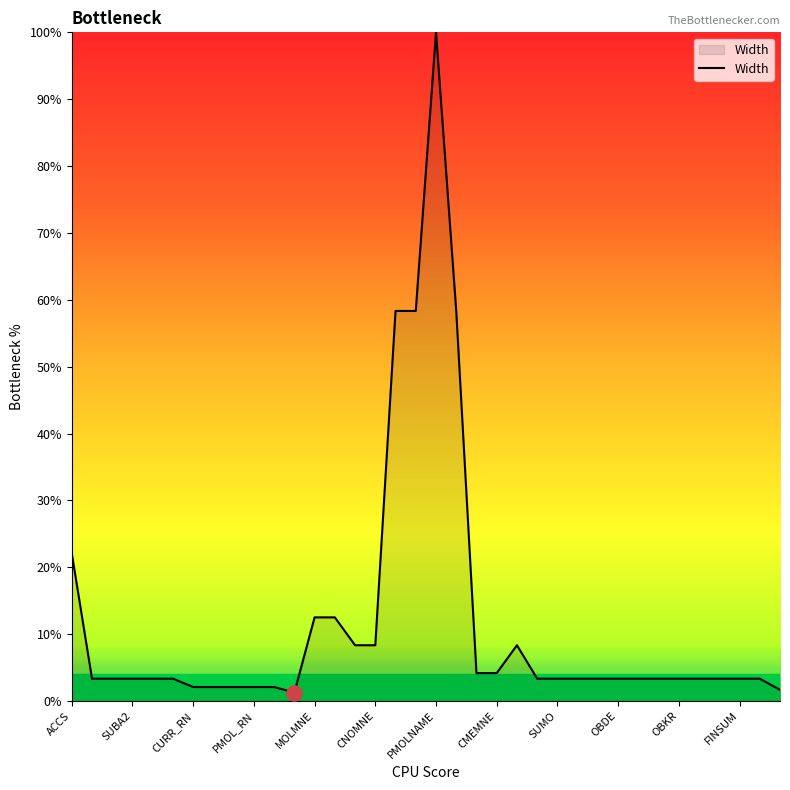

What is the greatest value displayed?

100.0